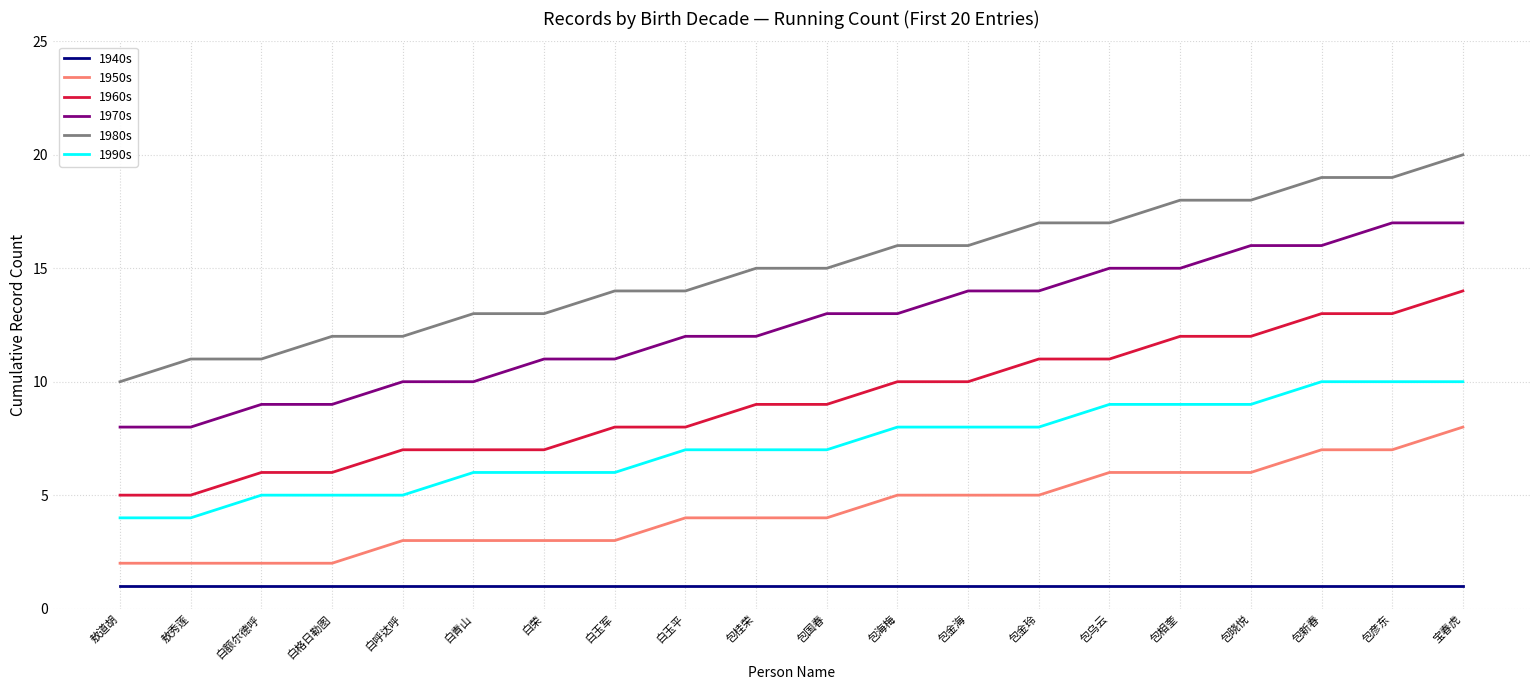

What is the maximum value for 1980s?

20